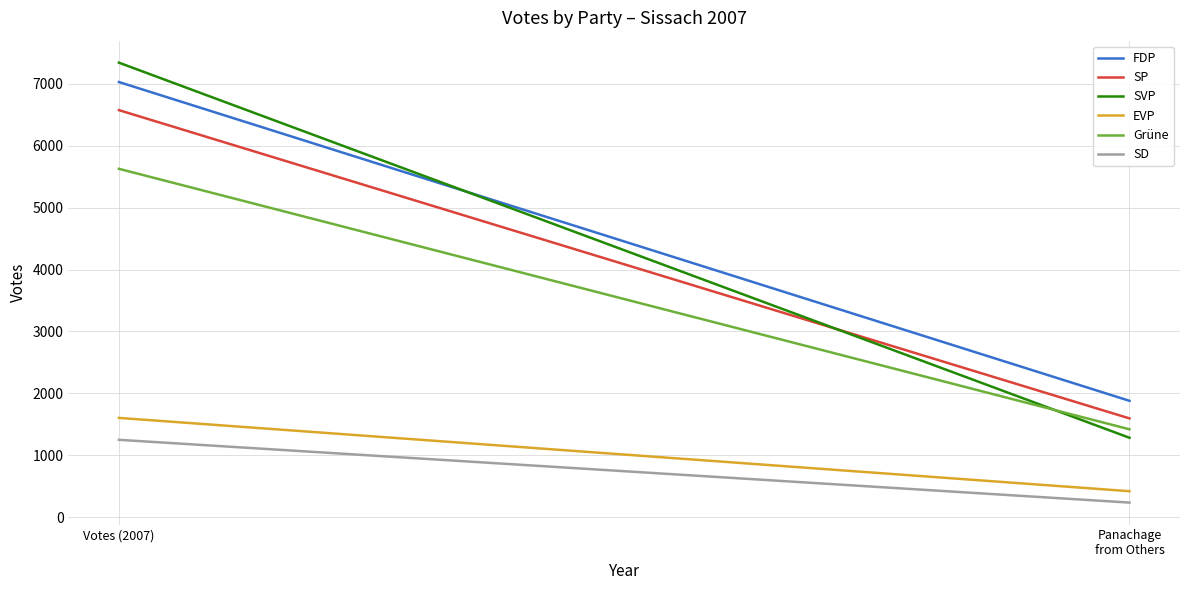

What is the average value of the SD series?

743